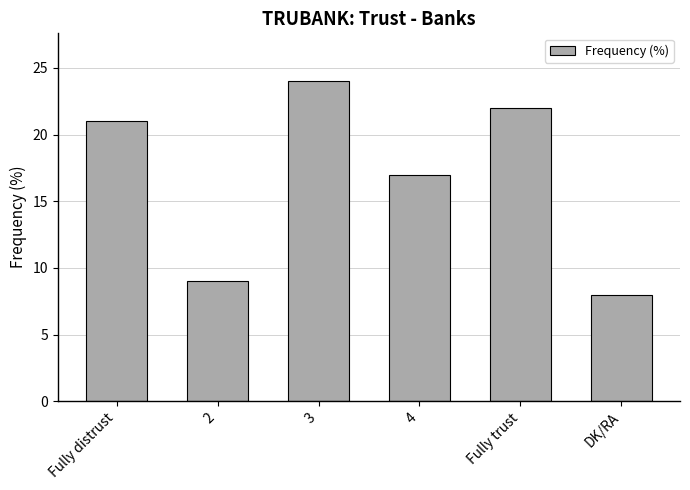

Which has a higher value, Fully distrust or 3?

3